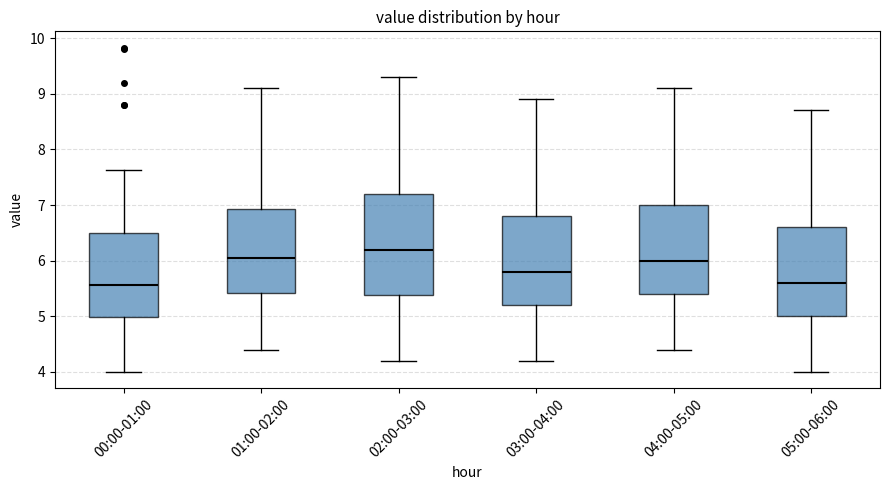

Reading left to right, read every box against the y-axis: the position of its median line, the range the box covers, and the ends of its whiskers. The values are not printed on the chart, so give them approximately, as read against the axis.

00:00-01:00: median 5.6, box 5.0 to 6.5, whiskers 4.0 to 7.6
01:00-02:00: median 6.1, box 5.4 to 6.9, whiskers 4.4 to 9.1
02:00-03:00: median 6.2, box 5.4 to 7.2, whiskers 4.2 to 9.3
03:00-04:00: median 5.8, box 5.2 to 6.8, whiskers 4.2 to 8.9
04:00-05:00: median 6.0, box 5.4 to 7.0, whiskers 4.4 to 9.1
05:00-06:00: median 5.6, box 5.0 to 6.6, whiskers 4.0 to 8.7